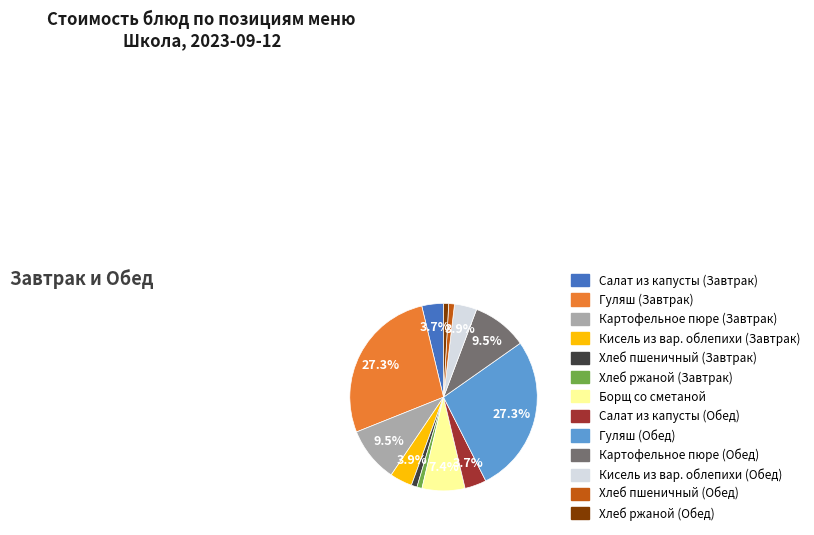

Which has a higher value, Салат из капусты (Завтрак) or Хлеб ржаной (Завтрак)?

Салат из капусты (Завтрак)